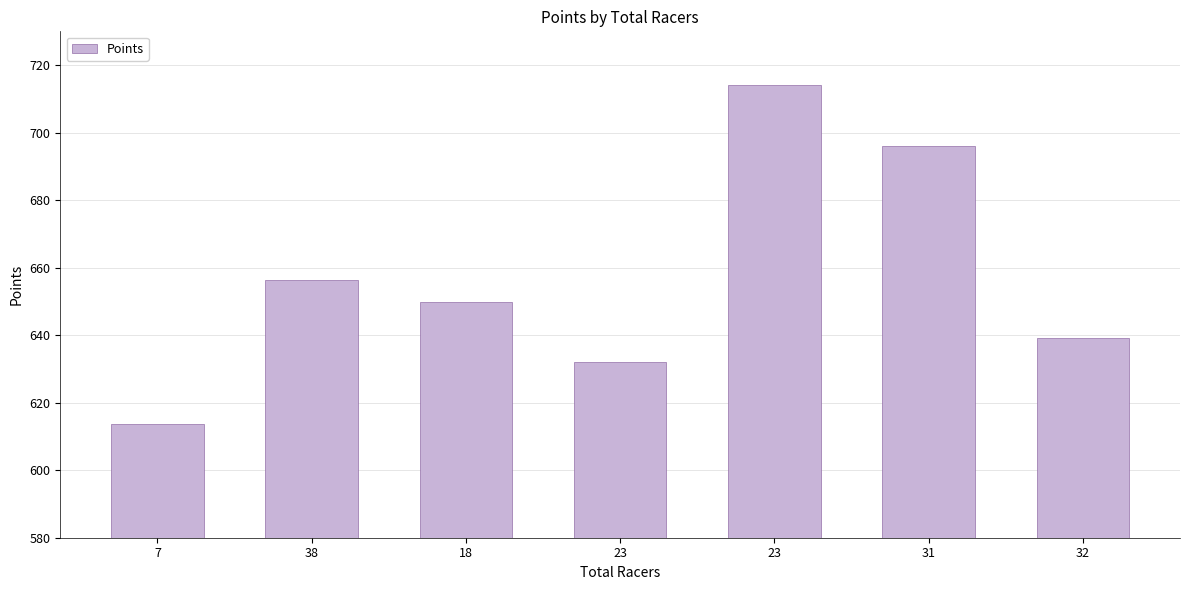

What is the greatest value displayed?

714.0